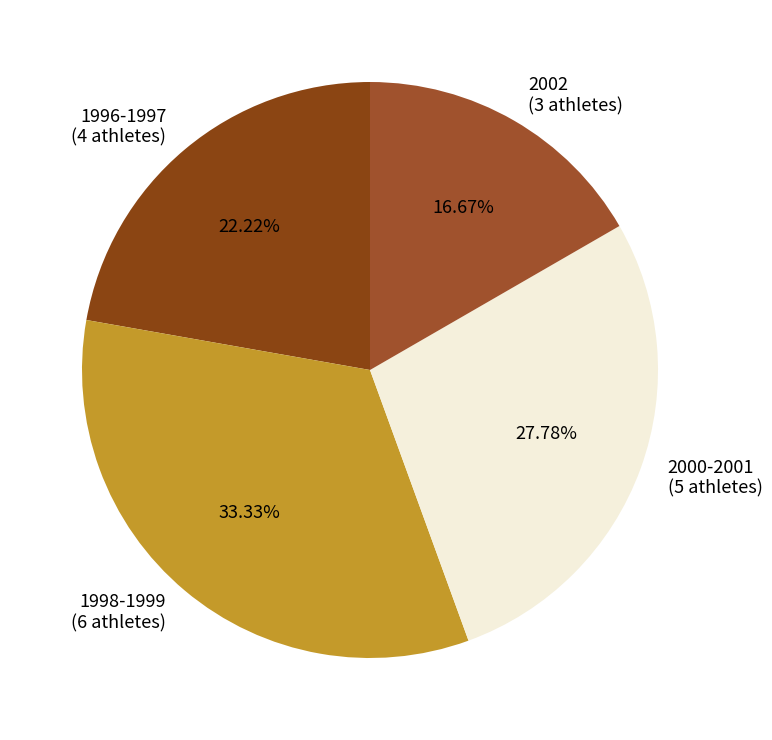

Which slice is the largest?

1998-1999